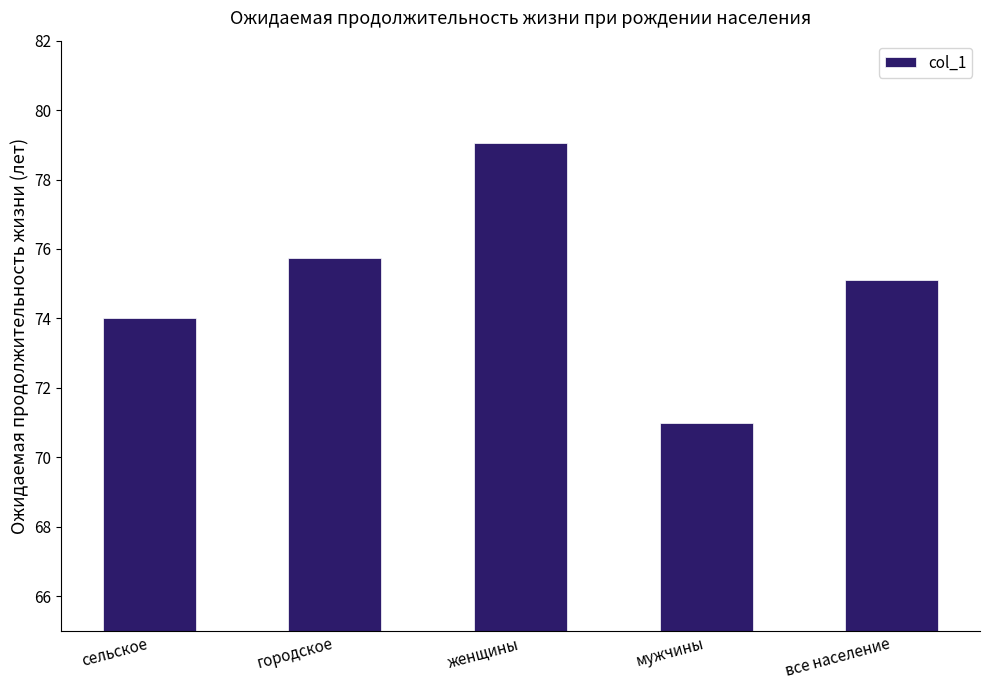

Which label corresponds to the smallest value in the chart?

мужчины